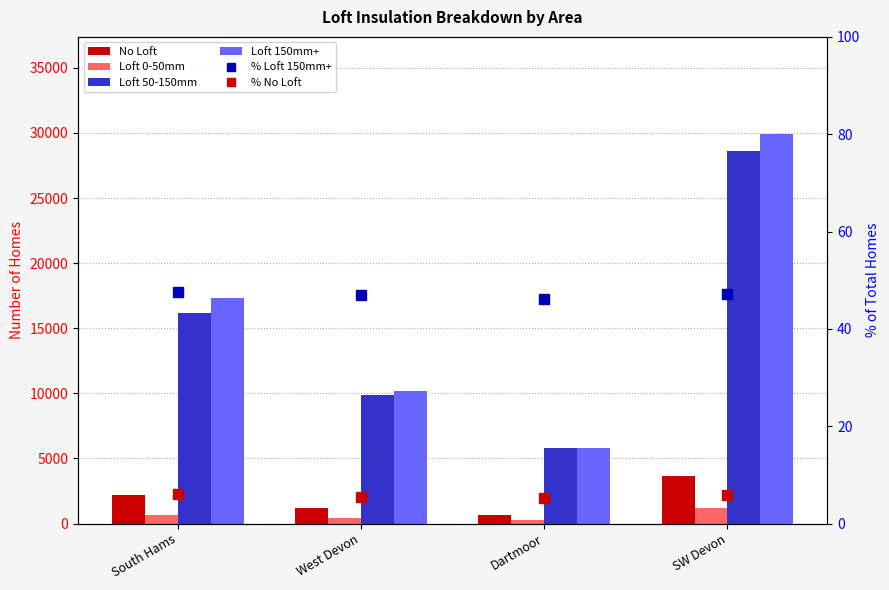

What is the approximate value of % Loft 150mm+ at SW Devon?

47.2